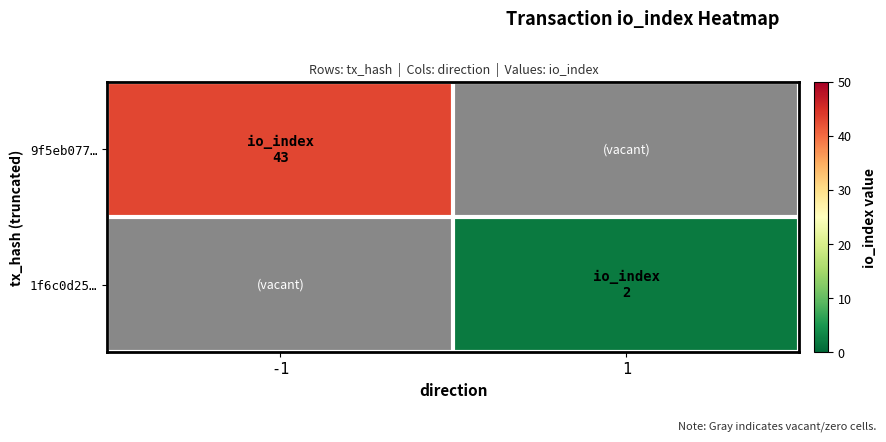

Is the value of 1f6c0d25… at -1 greater than the value of 9f5eb077… at -1?

No